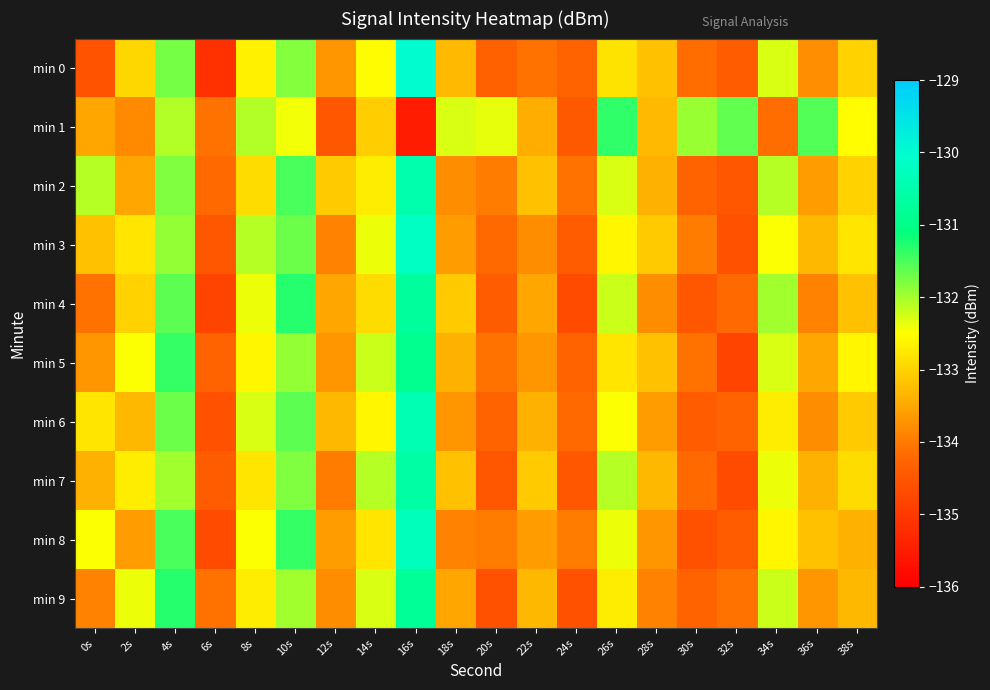

What is the spread (max minus min) of values at 34s?

2.1